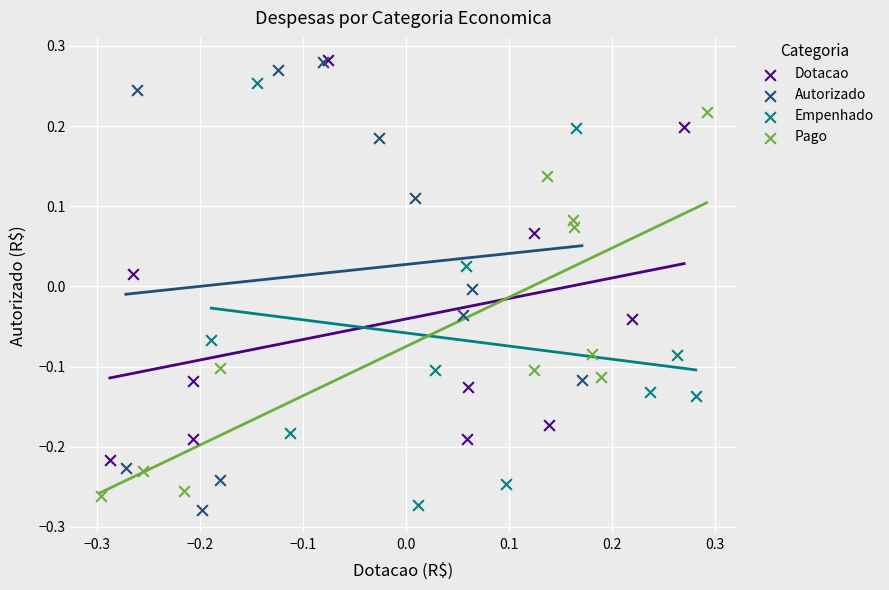

Which series has the largest Y range (max minus min)?

Autorizado